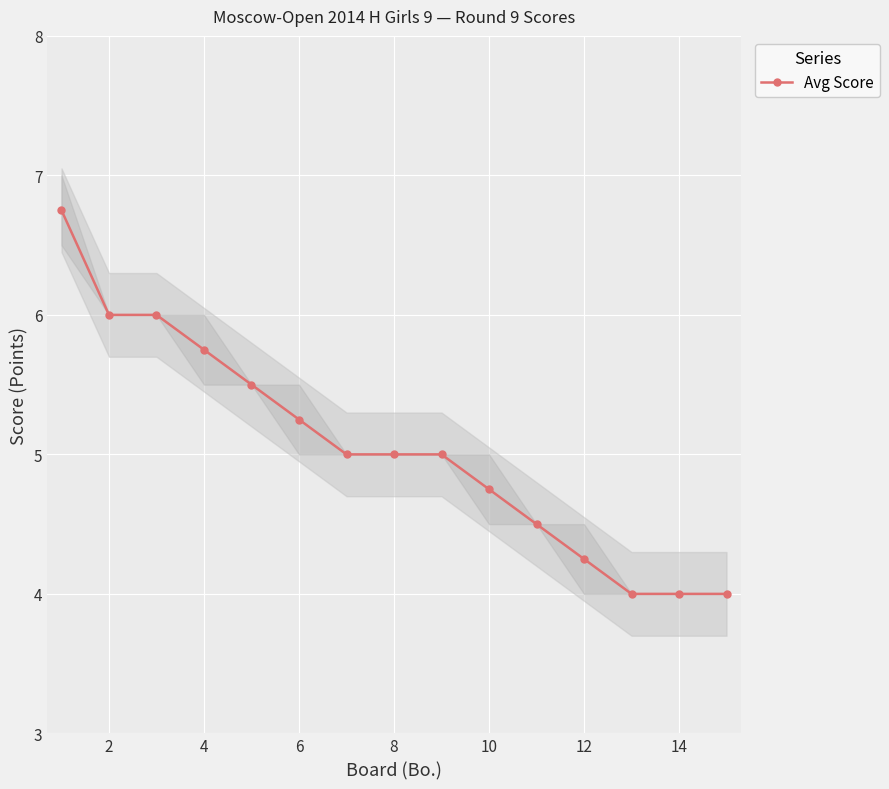

The Avg Score series shows 2.2 at 4. True or false?

False